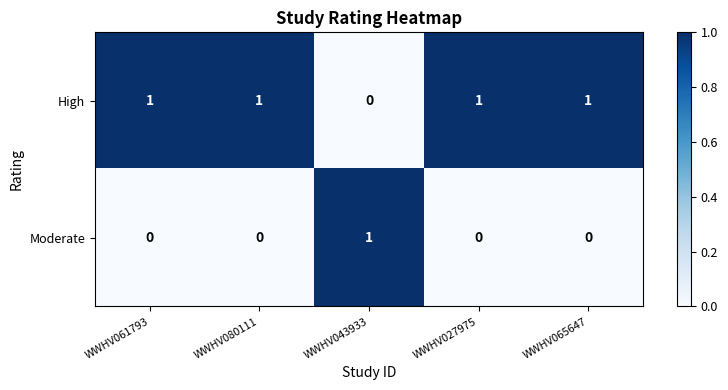

The value of Moderate at WWHV080111 is 0. True or false?

True